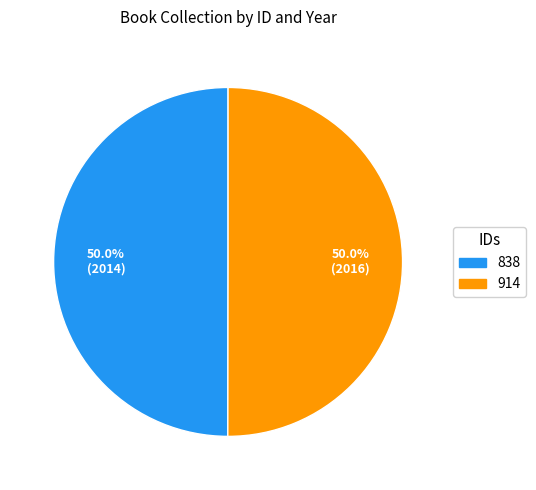

How many slices are in this pie chart?

2